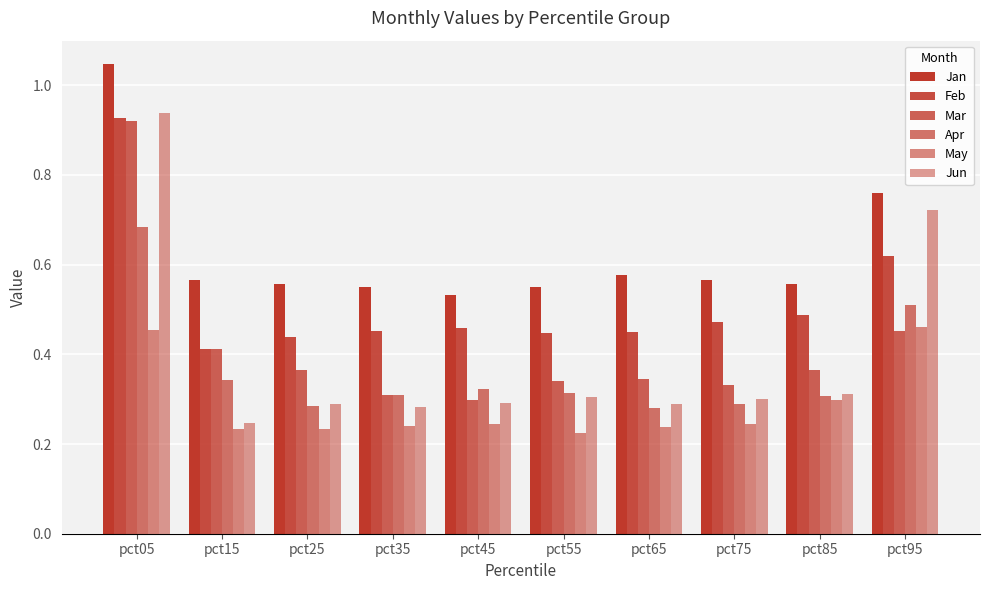

At which label is Jan closest to 0?

pct45